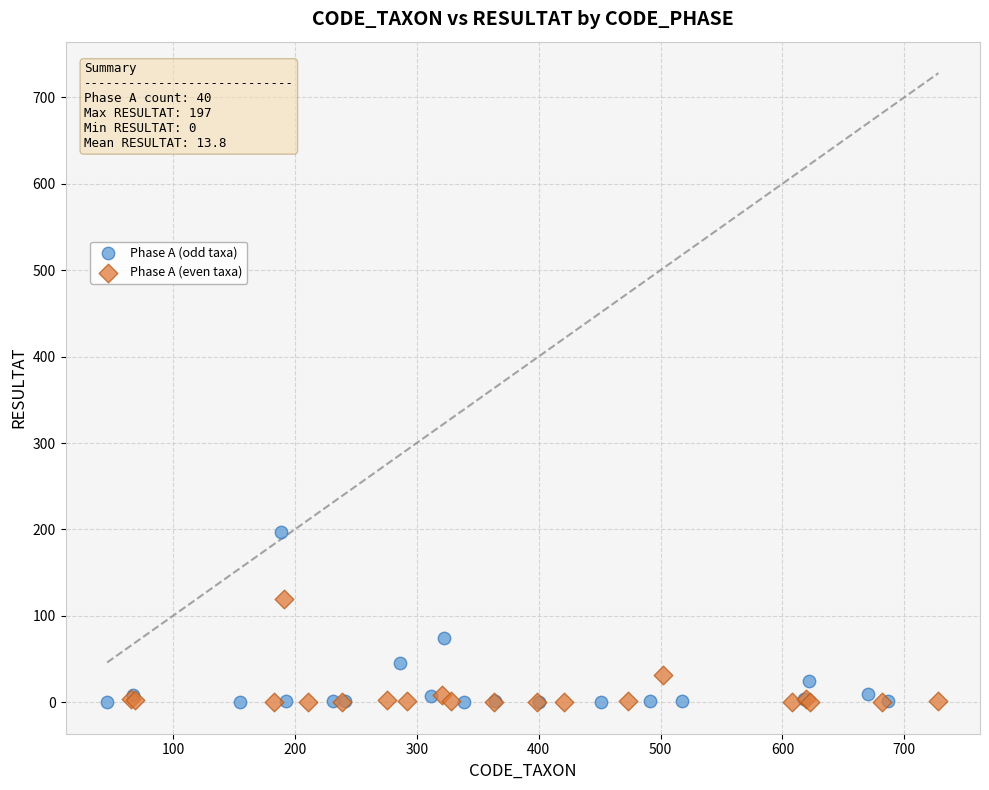

Which series reaches the maximum Y coordinate?

Phase A (odd taxa)